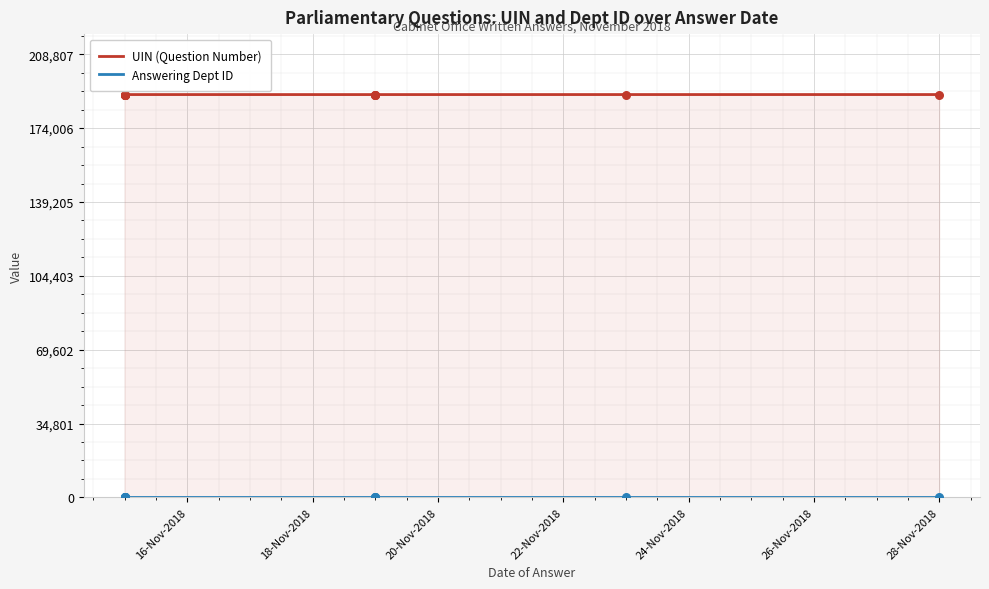

Which series reaches the minimum Y coordinate?

Answering Dept ID